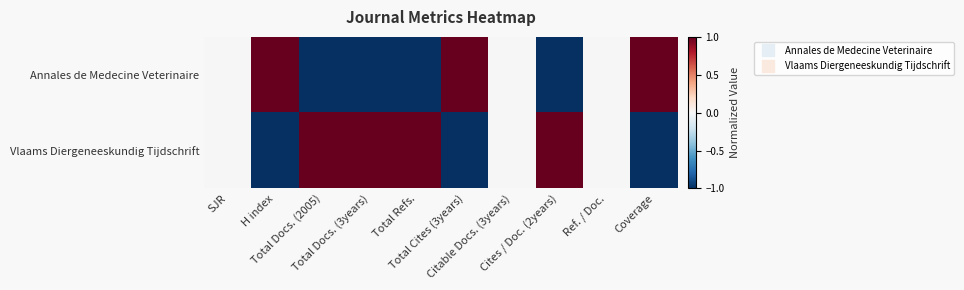

Reading left to right, list all the values displayed in this chart.

Annales de Medecine Veterinaire: SJR=0	H index=1	Total Docs. (2005)=-1	Total Docs. (3years)=-1	Total Refs.=-1	Total Cites (3years)=1	Citable Docs. (3years)=0	Cites / Doc. (2years)=-1	Ref. / Doc.=0	Coverage=1
Vlaams Diergeneeskundig Tijdschrift: SJR=0	H index=-1	Total Docs. (2005)=1	Total Docs. (3years)=1	Total Refs.=1	Total Cites (3years)=-1	Citable Docs. (3years)=0	Cites / Doc. (2years)=1	Ref. / Doc.=0	Coverage=-1